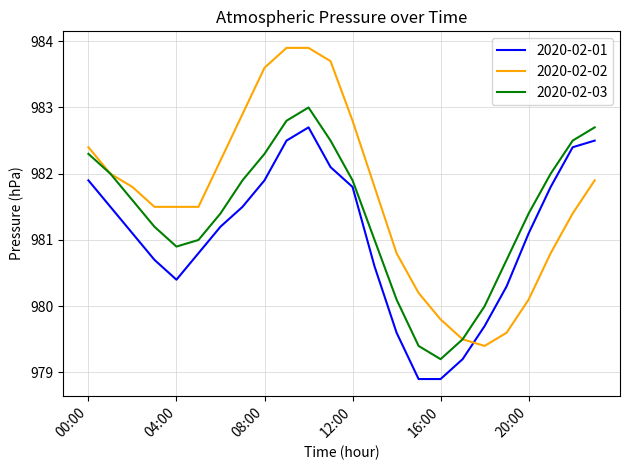

True or false: 2020-02-01 has more than 0 points higher than both neighbors.

True